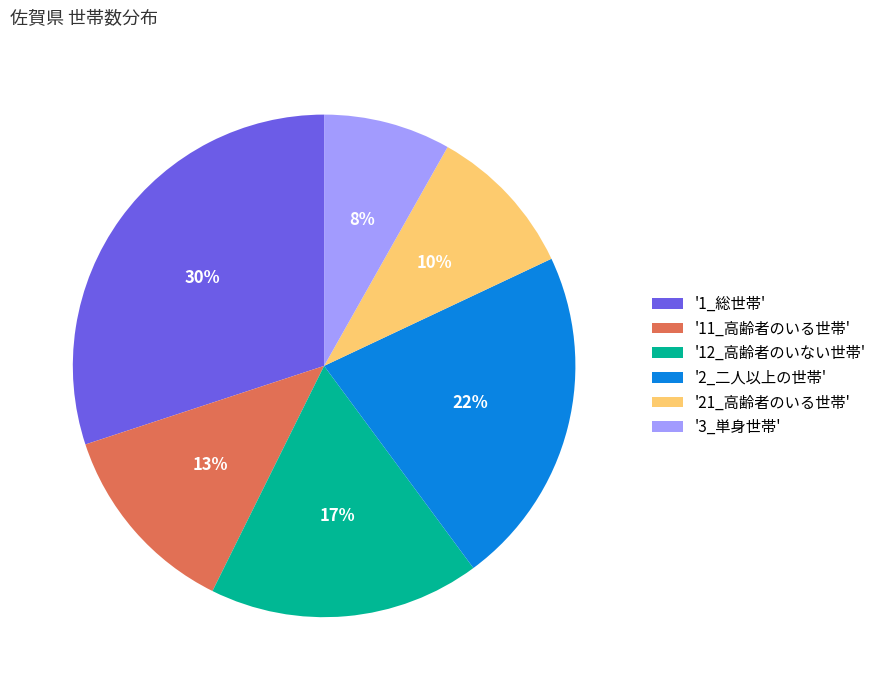

Which has a higher value, '11_高齢者のいる世帯' or '21_高齢者のいる世帯'?

'11_高齢者のいる世帯'